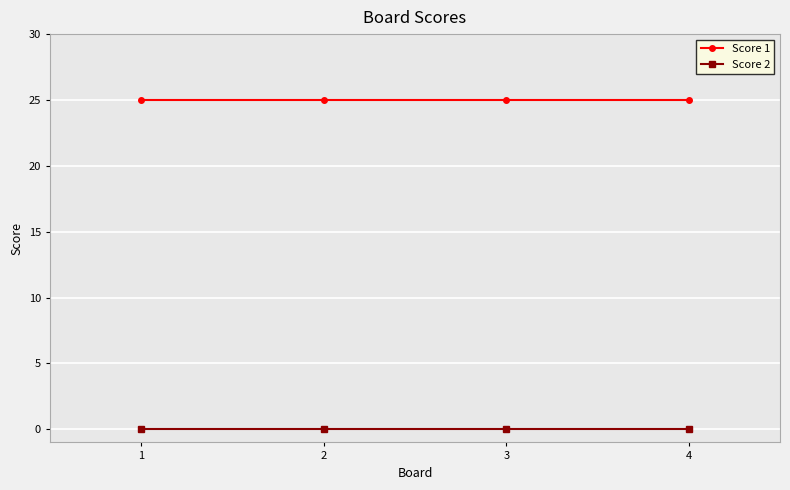

True or false: Score 2 and Score 1 cross at least once.

False